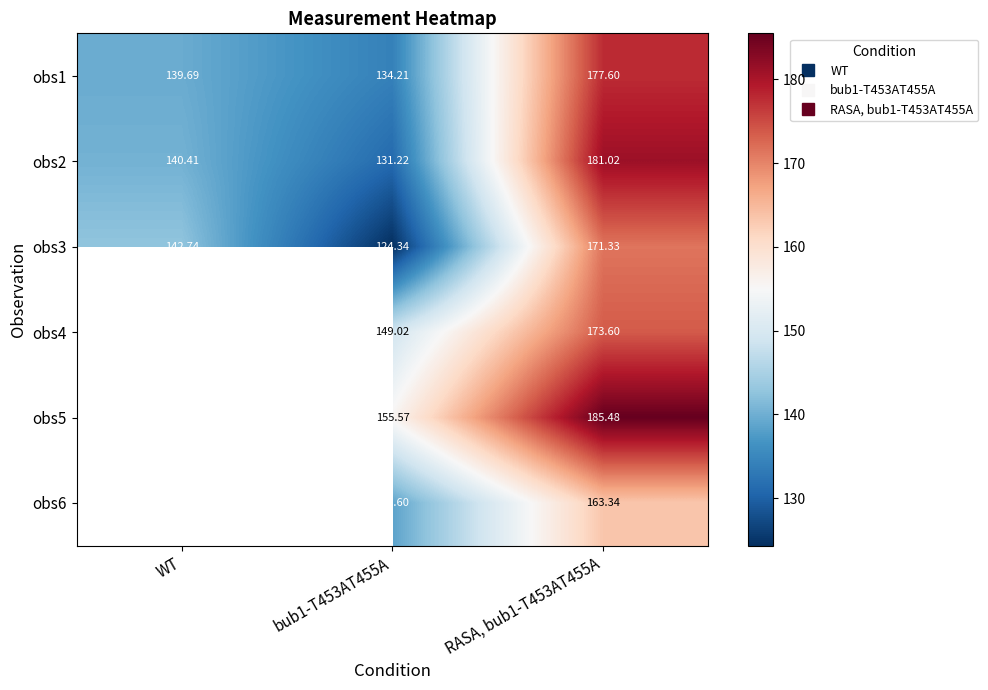

At bub1-T453AT455A, list the series in order from largest to smallest.

obs5, obs4, obs6, obs1, obs2, obs3